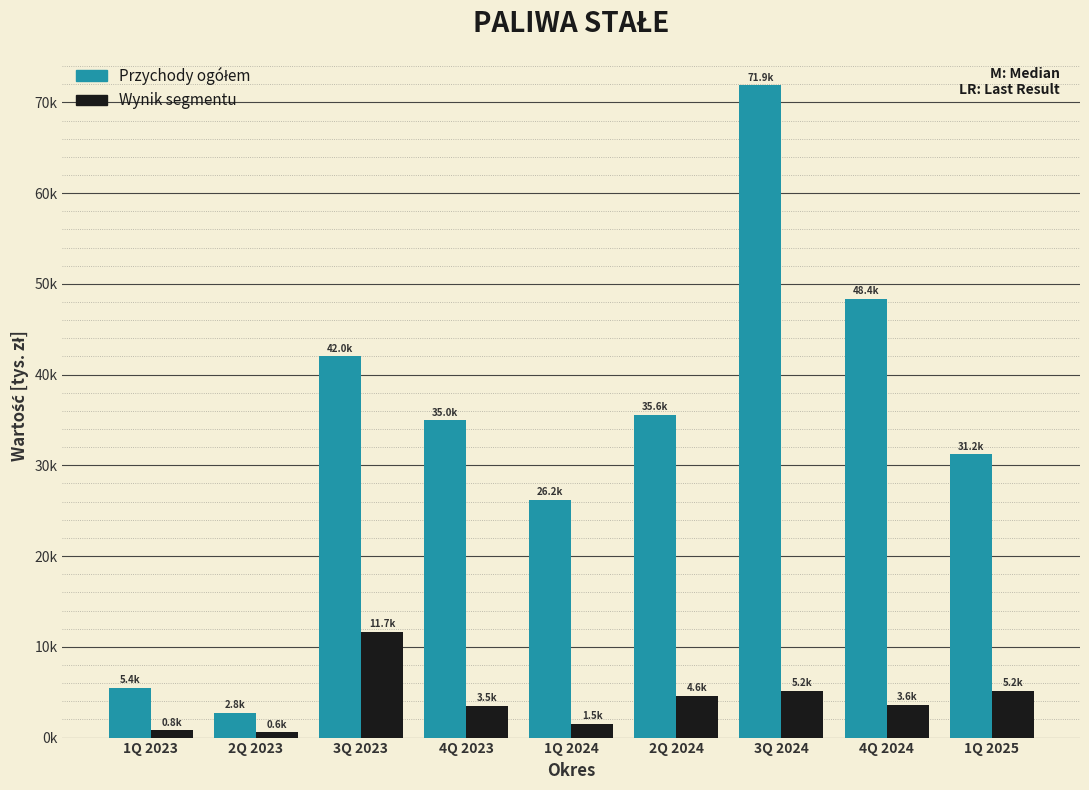

Are the bars horizontal?

No